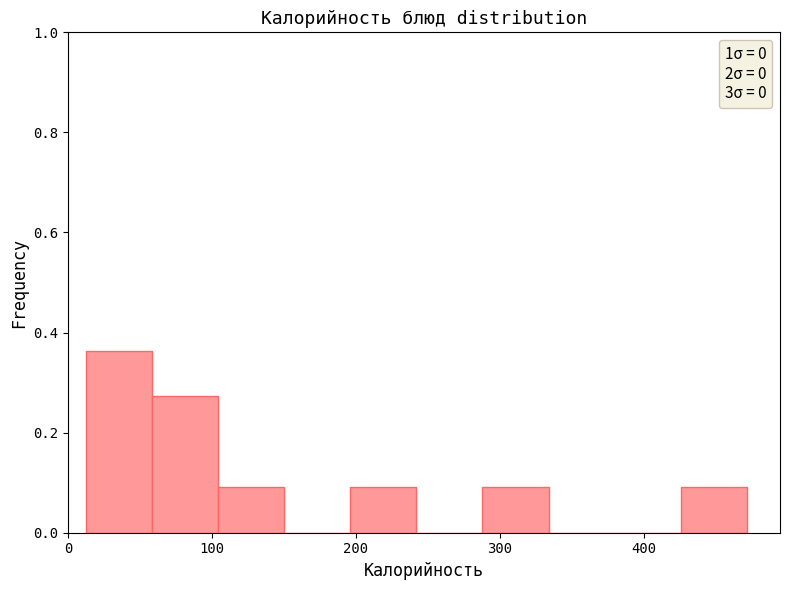

Which range on the x-axis has the tallest bar?

10 to 60